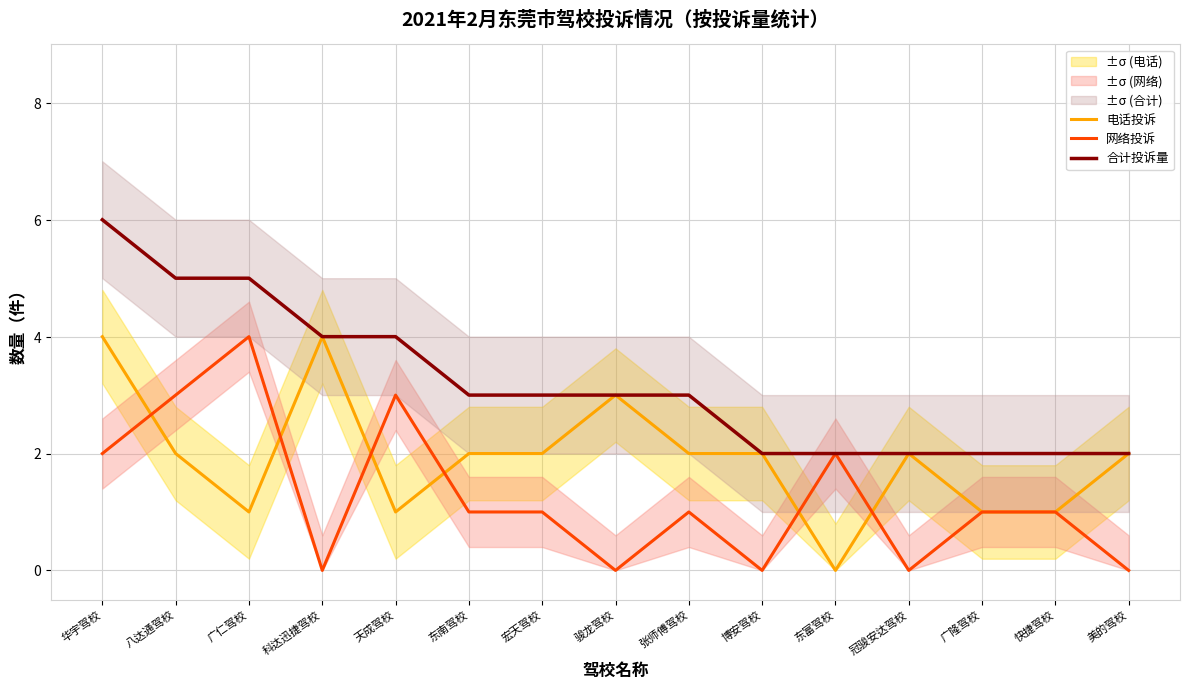

What is the difference between the highest and lowest values at 快捷驾校?

1